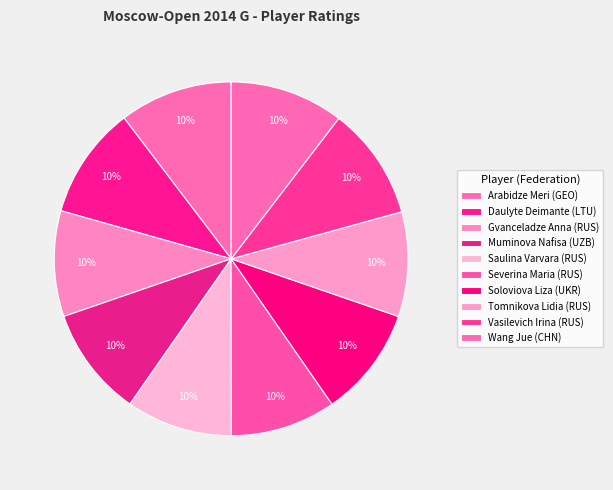

What is the ratio of the value at Saulina Varvara (RUS) to the value at Tomnikova Lidia (RUS)?

1.0